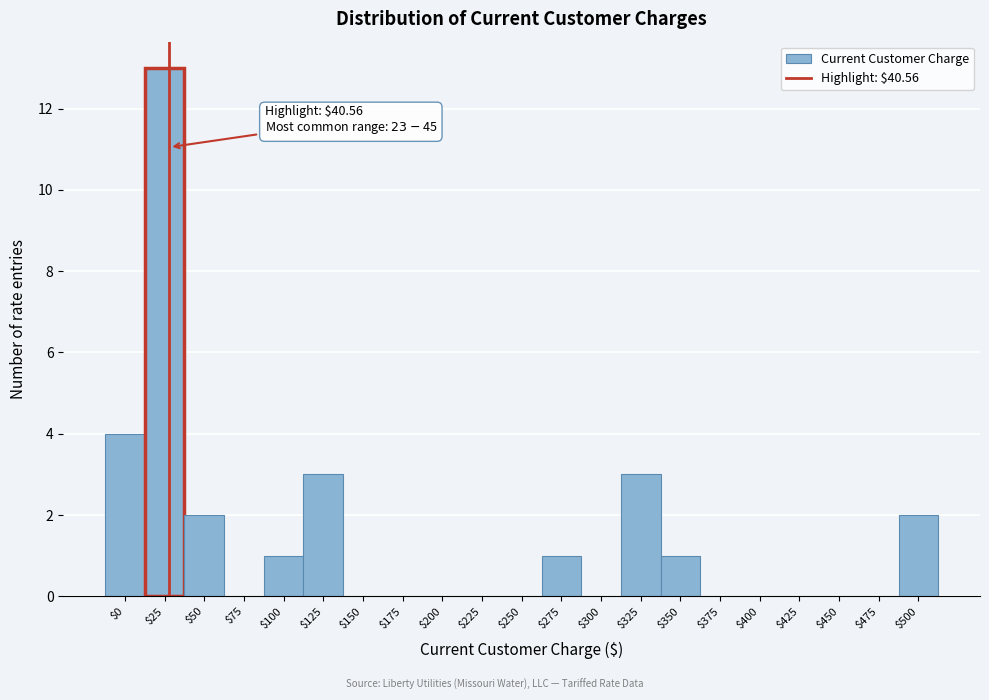

What value does the data have at $25, to the nearest 10?

10